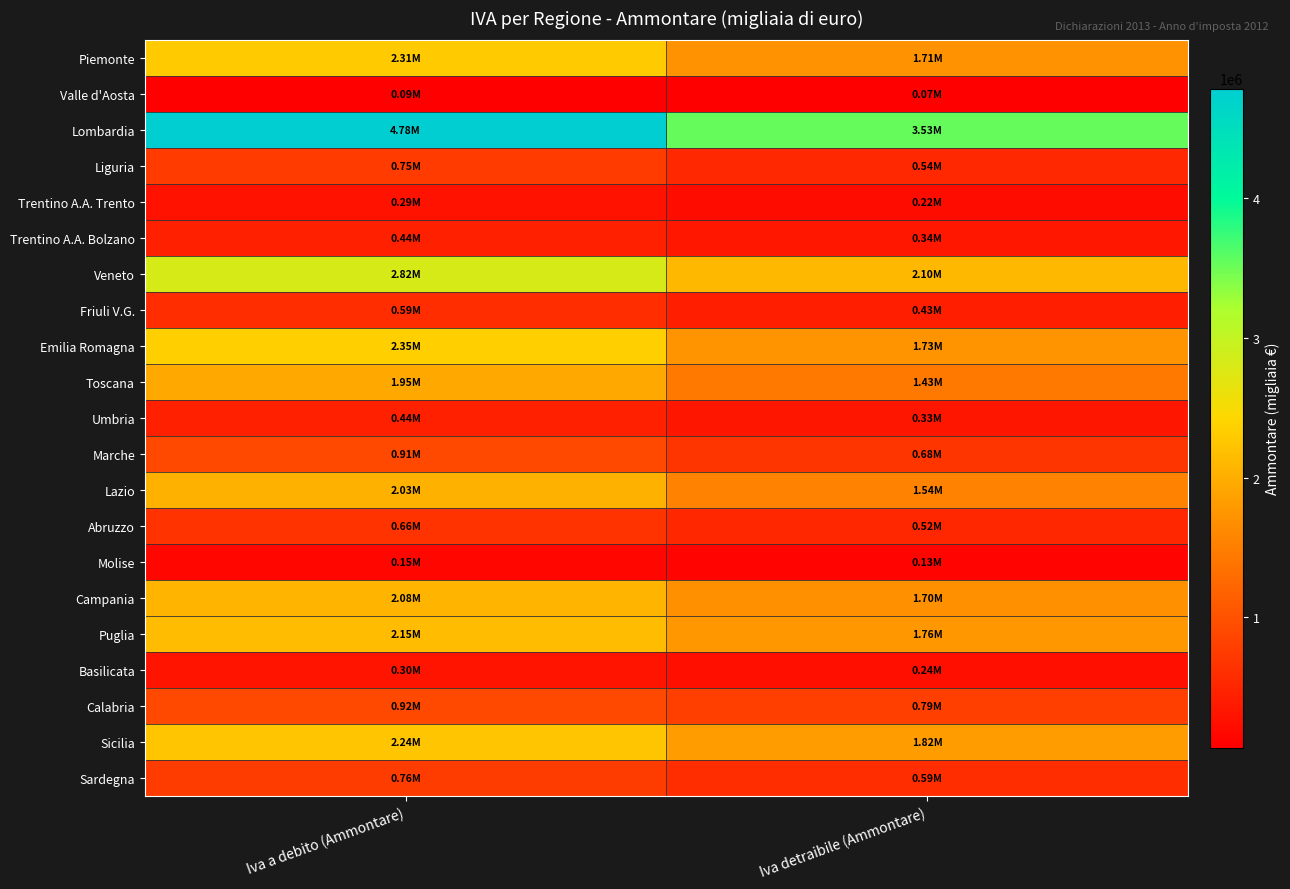

Count the number of data series in this chart.

21